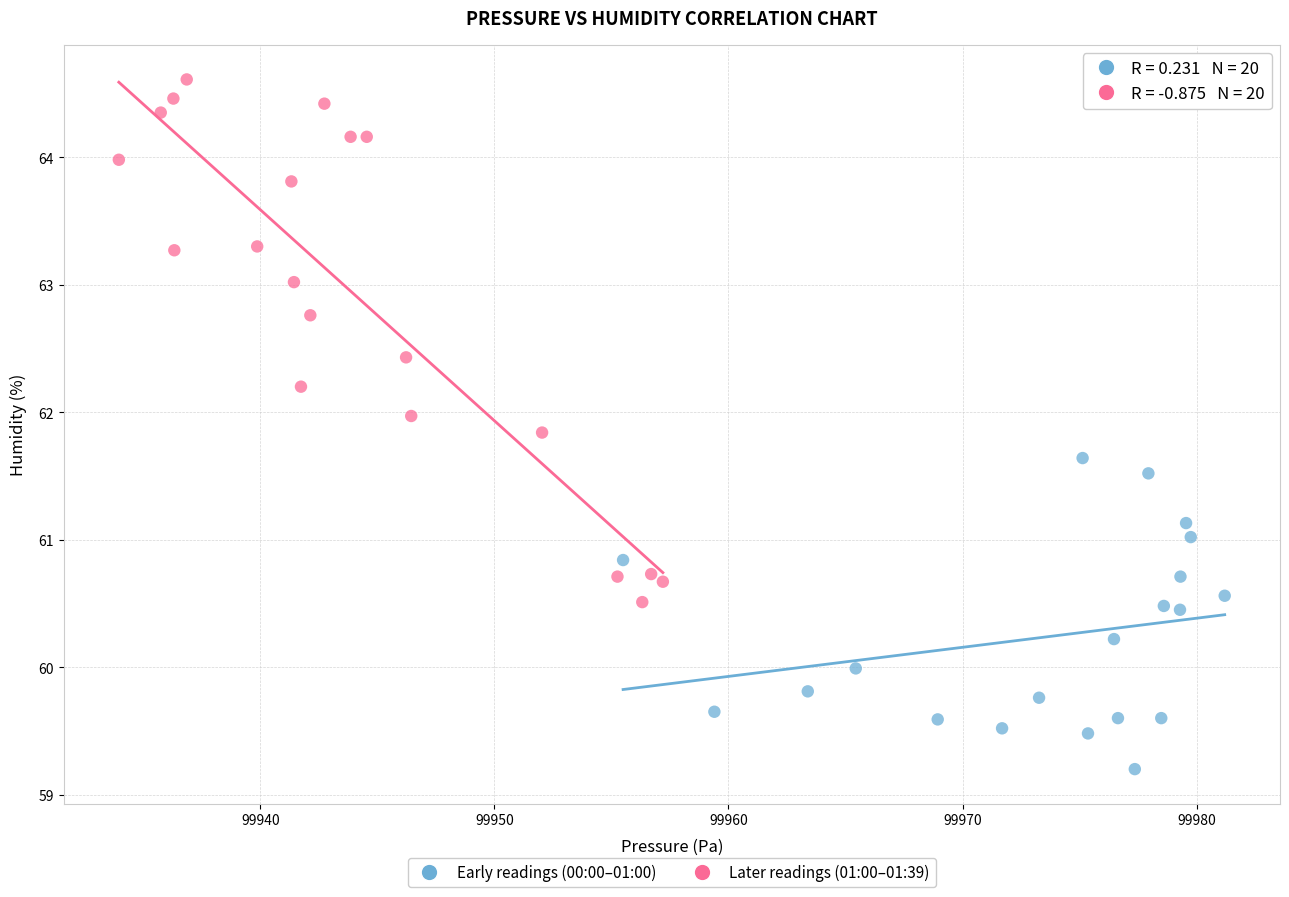

What are all the series names shown in the legend?

Early readings (00:00–01:00), Later readings (01:00–01:39)